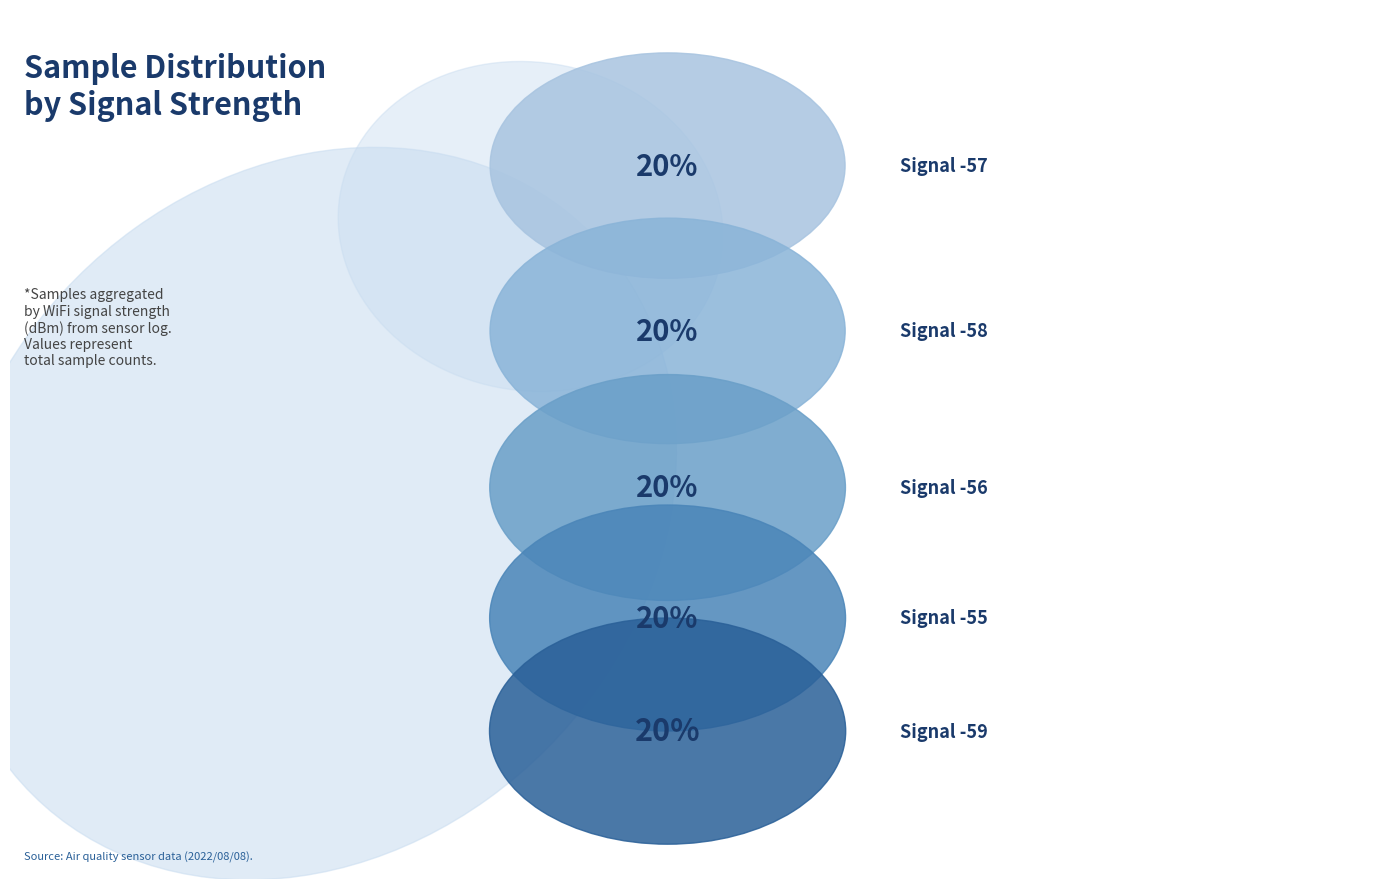

Does any single category account for the majority?

No